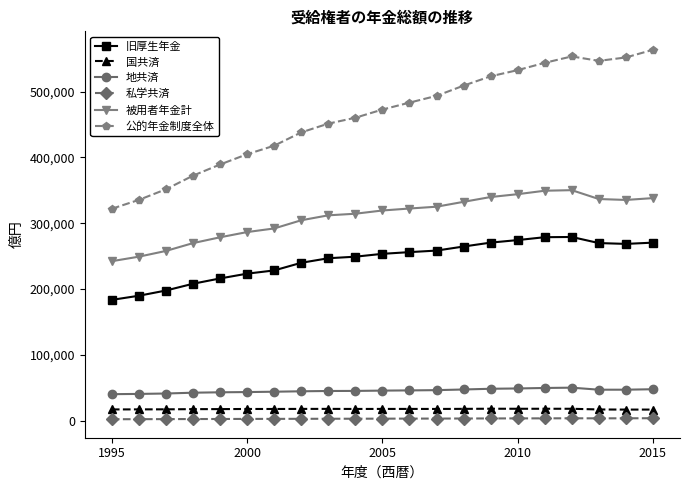

What is the sum of all 被用者年金計 values?

6500211